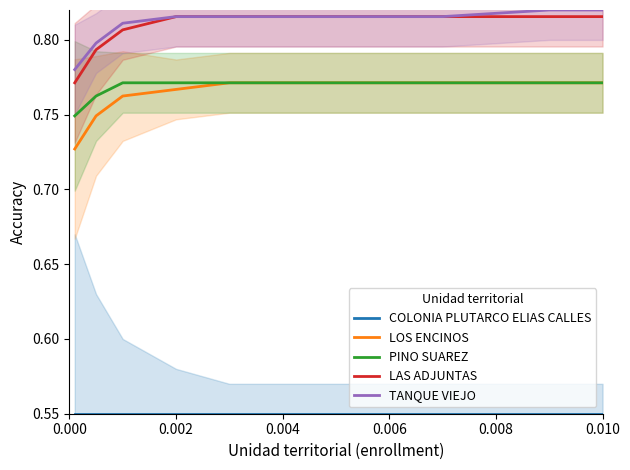

At how many categories does at least one series exceed 0?

10